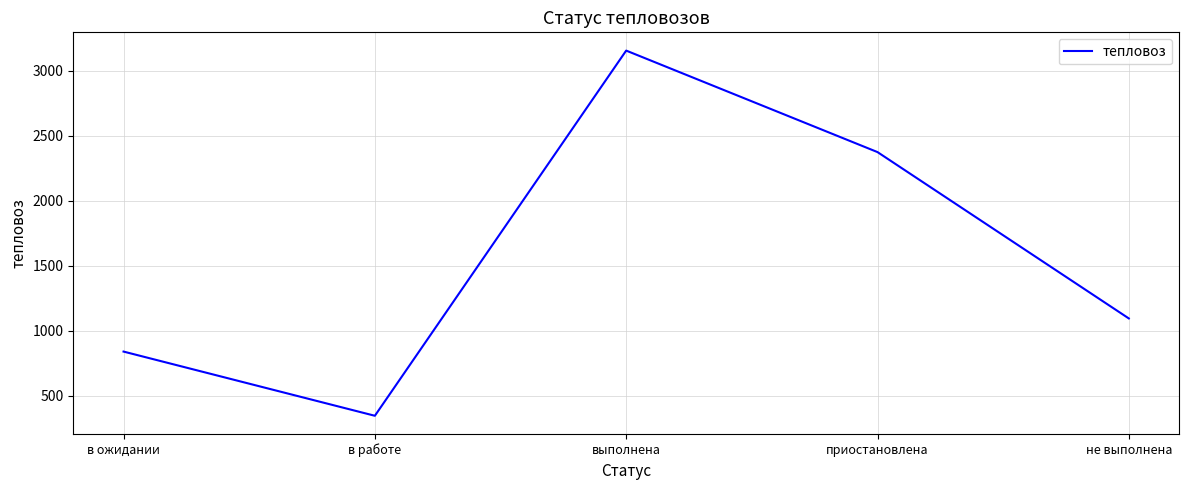

What is the sum of the values at выполнена and не выполнена?

4249